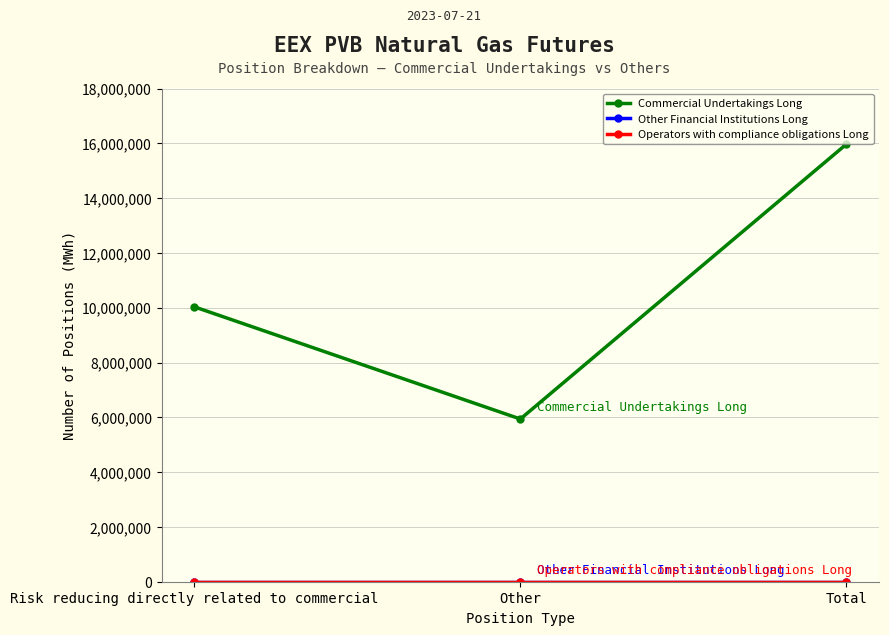

List the series in order of their peak value, highest first.

Commercial Undertakings Long, Other Financial Institutions Long, Operators with compliance obligations Long